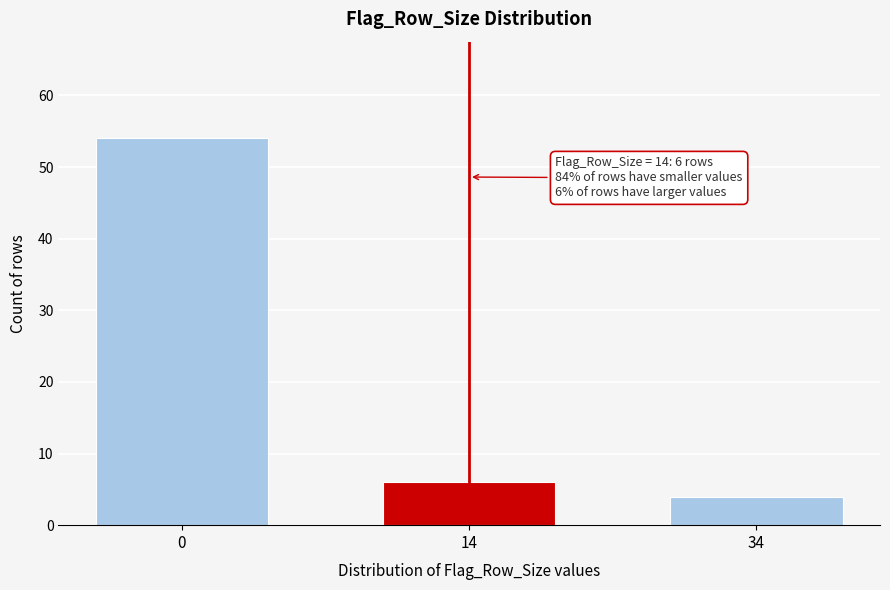

Reading right to left, list all the values displayed in this chart.

34=4	14=6	0=54